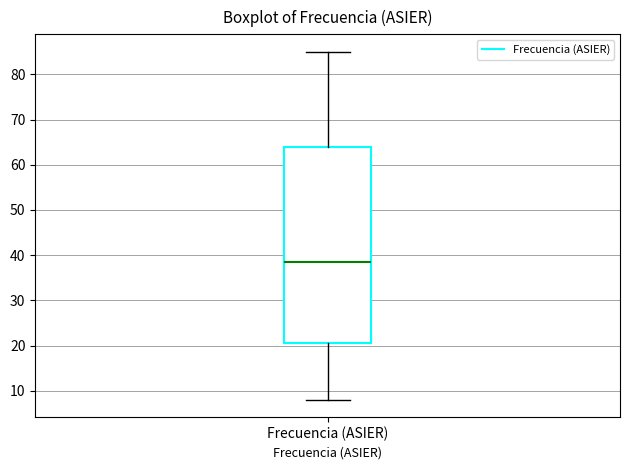

Where does the upper whisker of the box for Frecuencia (ASIER) end on the y-axis? The values are not printed on the chart, so give them approximately, as read against the axis.

85